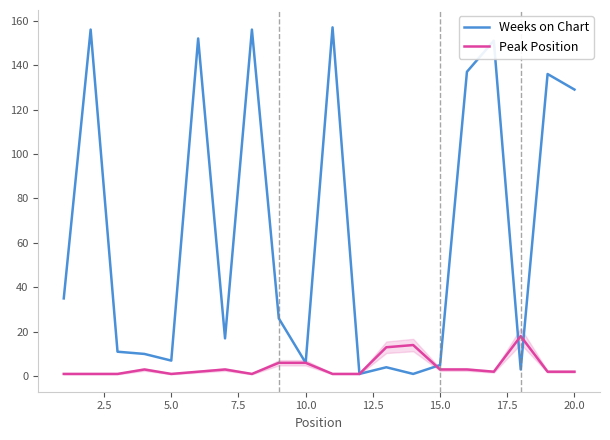

Is this an area chart (filled region under the line)?

No